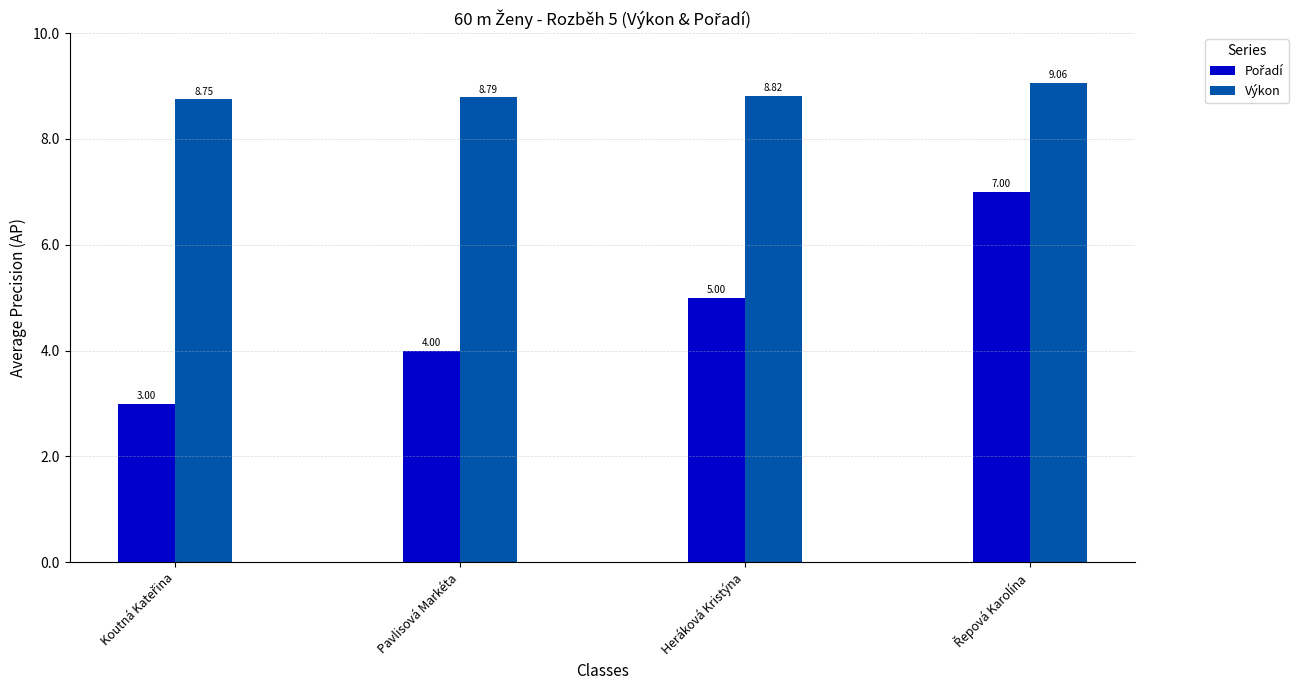

What is the difference between the maximum and minimum values in the Výkon series?

0.3